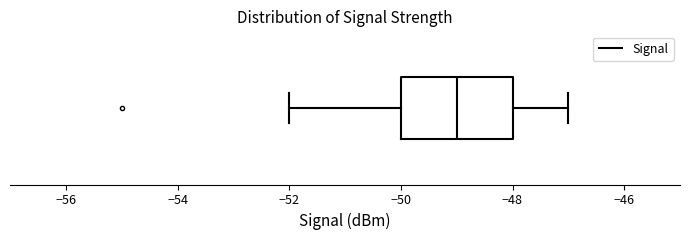

Where does the median line of the box sit on the x-axis? The values are not printed on the chart, so give them approximately, as read against the axis.

-49